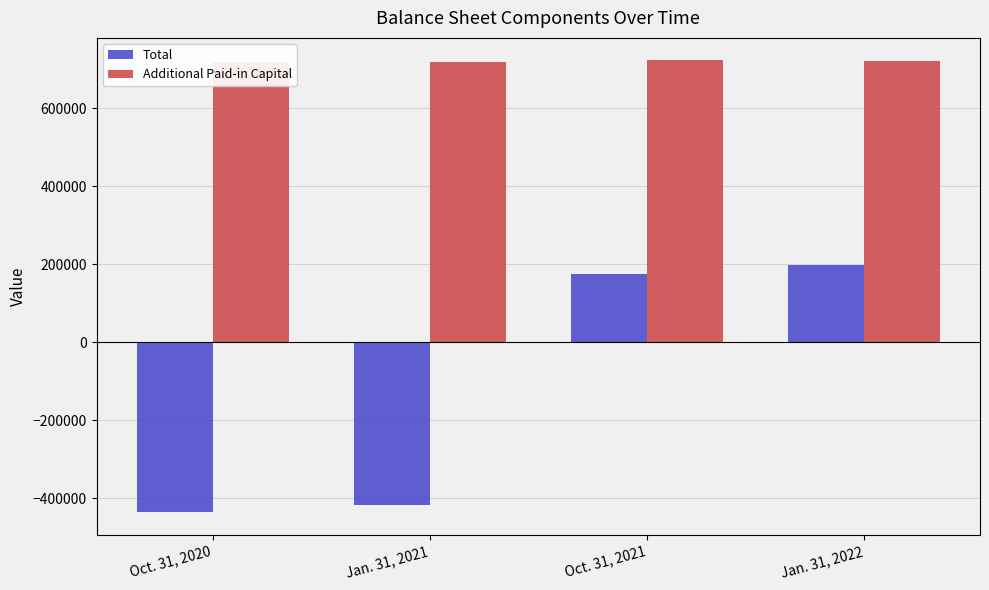

How many values in the Additional Paid-in Capital series exceed 721570?

1